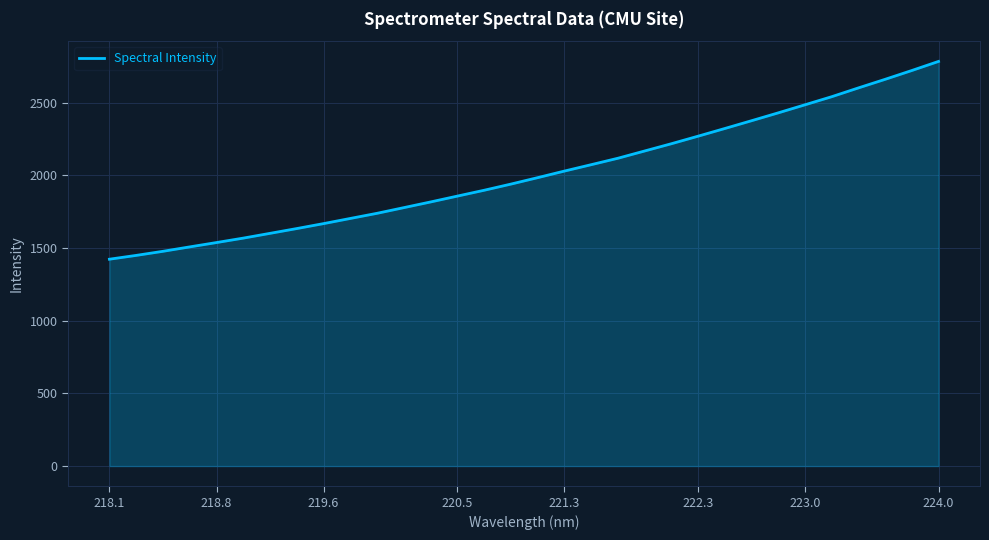

What is the smallest value displayed?

1423.4